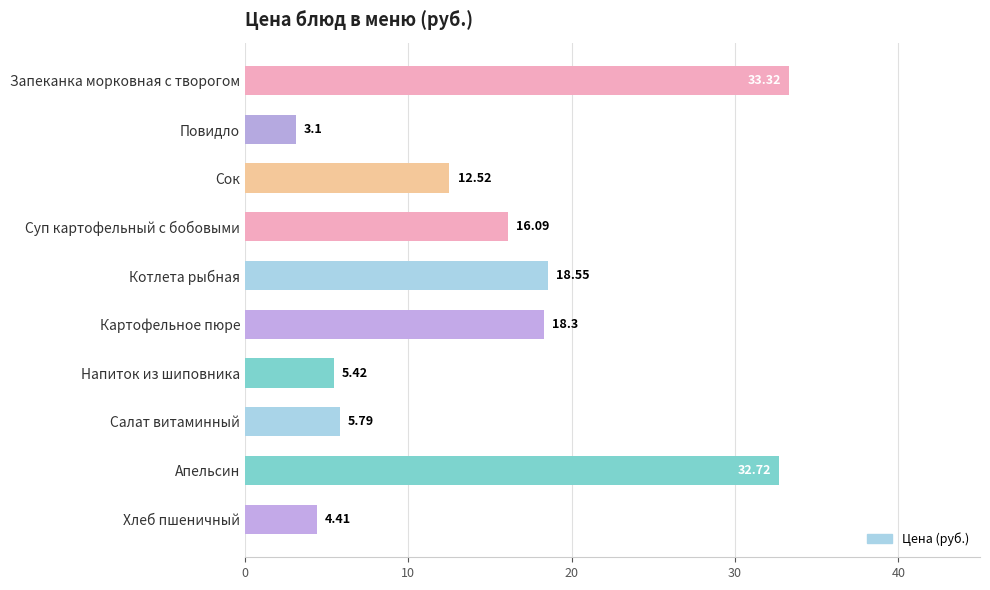

Does the chart contain stacked bars?

No